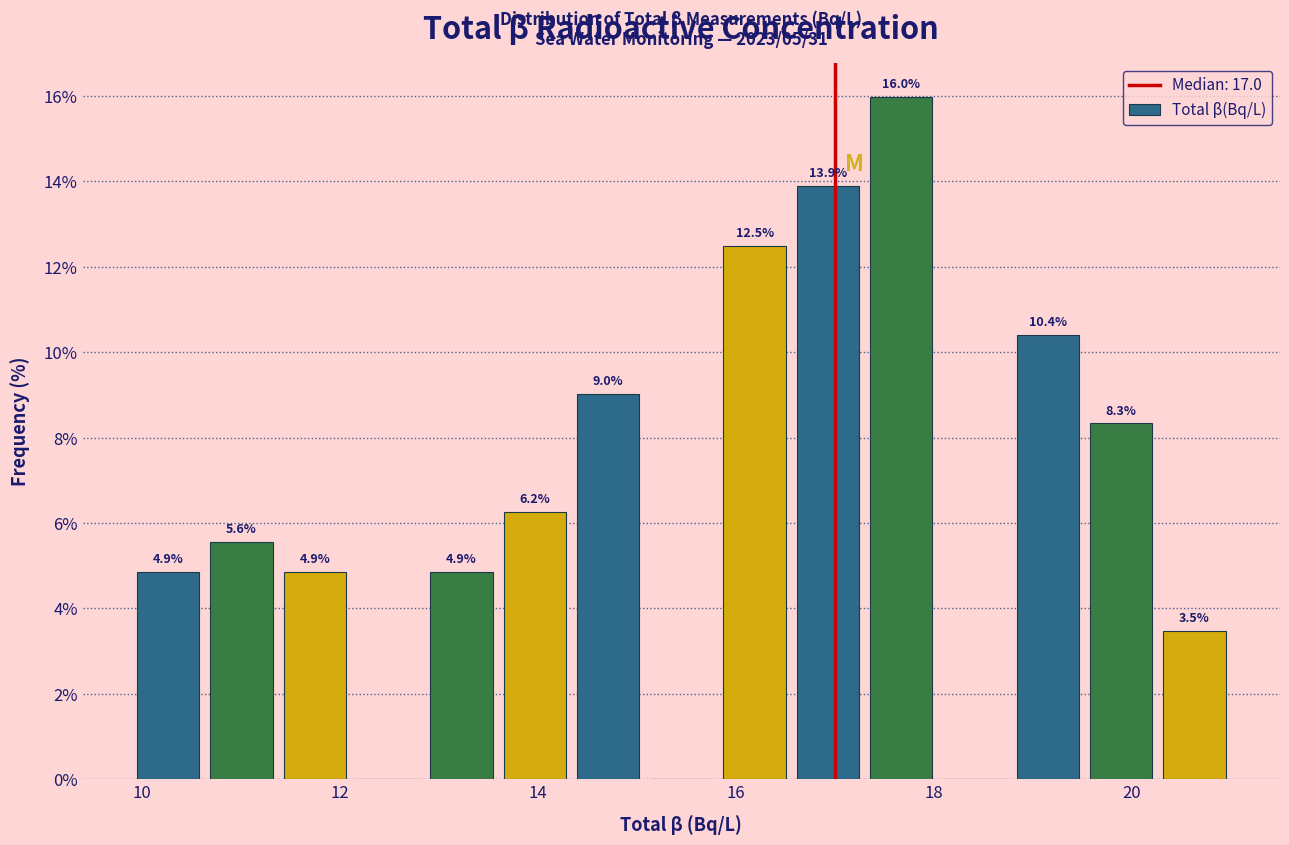

Around what value on the x-axis is the tallest bar? Give the approximate position of its centre, as read against the axis.

17.6